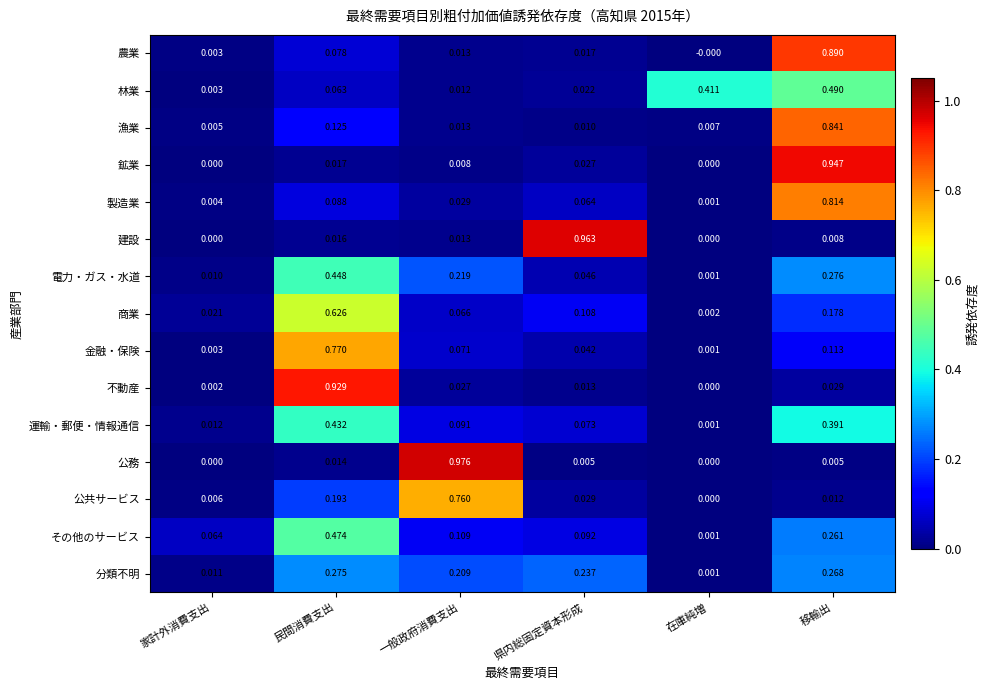

At which category is the sum across all series the highest?

移輸出